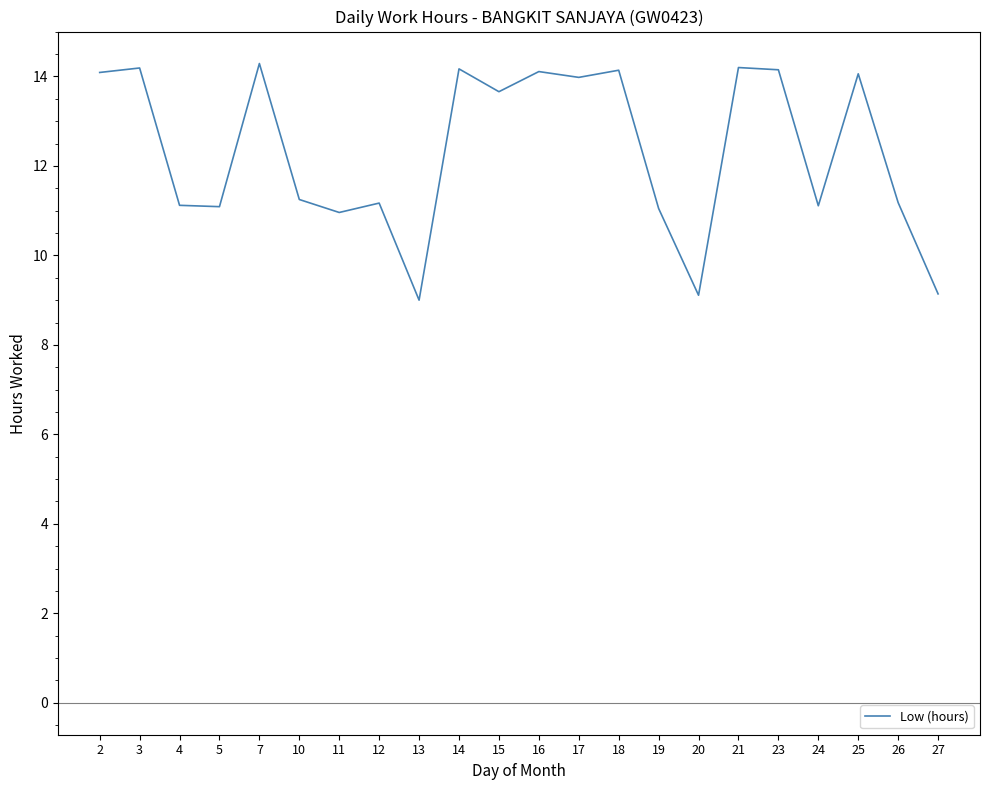

What is the change in value from 4 to 18?

+3.0